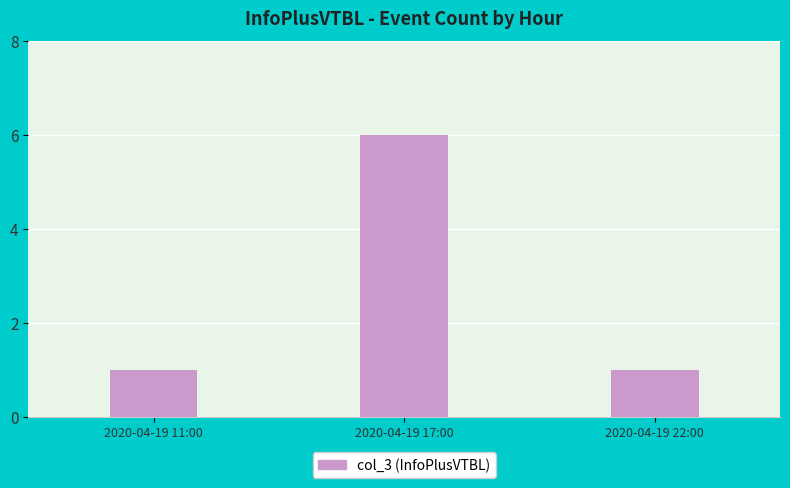

What is the difference between the values at 2020-04-19 11:00 and 2020-04-19 17:00?

5